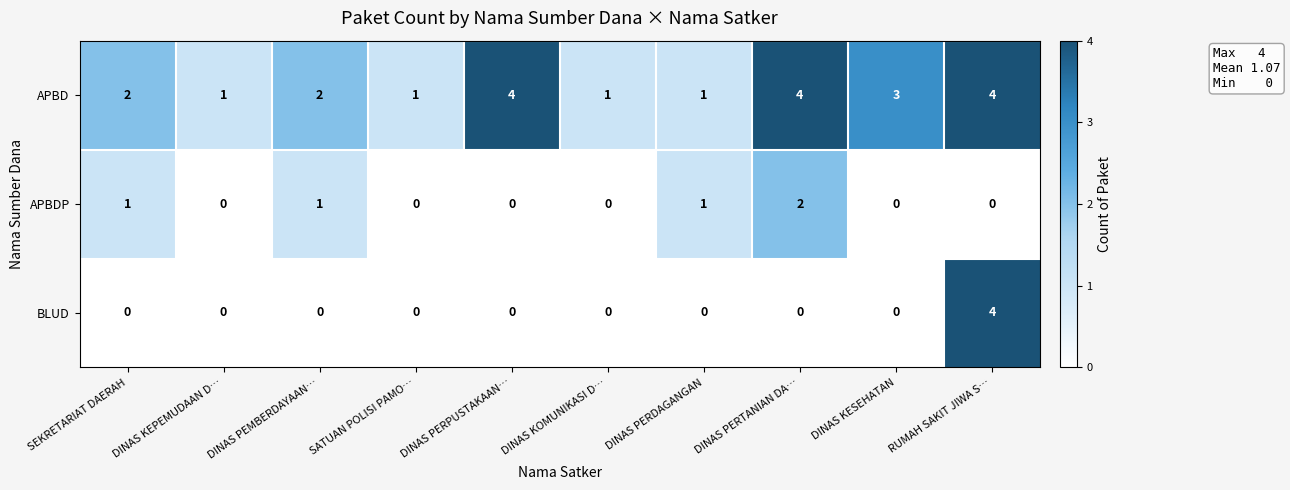

What is the total value across all series at RUMAH SAKIT JIWA S…?

8